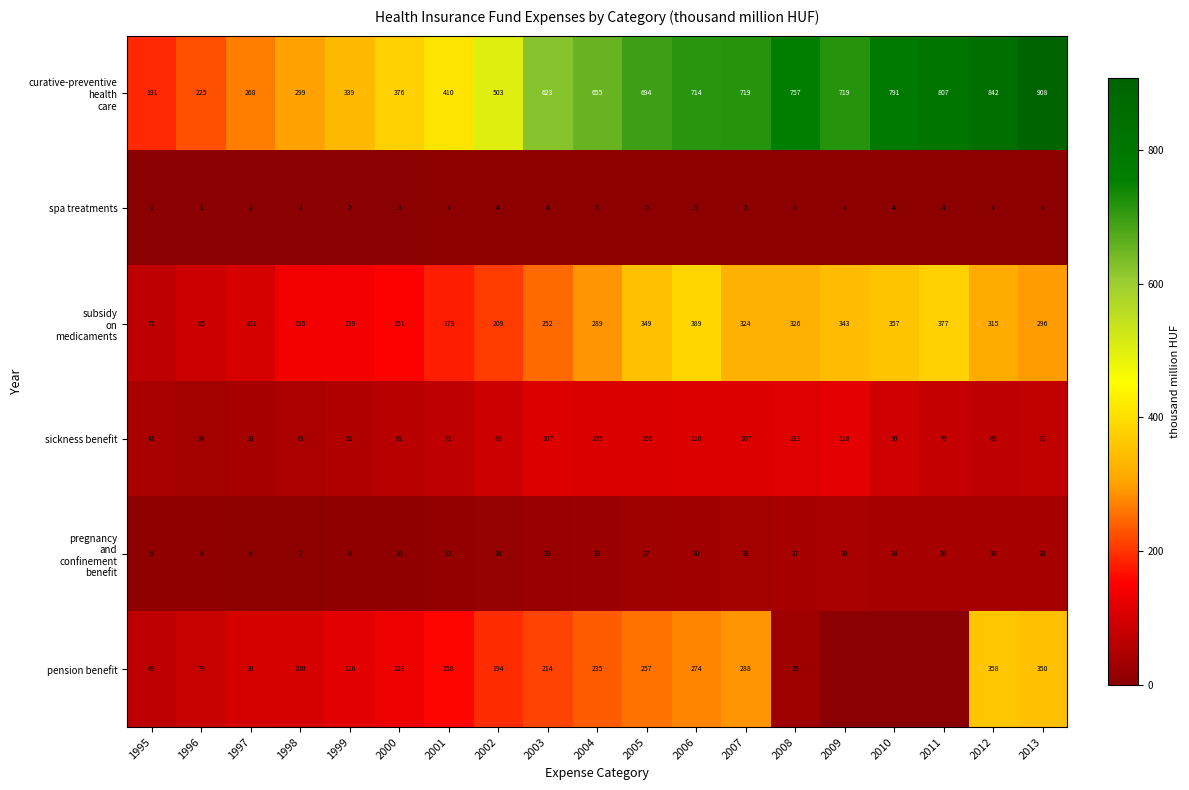

What is the difference between the highest and lowest values at 2003?

619